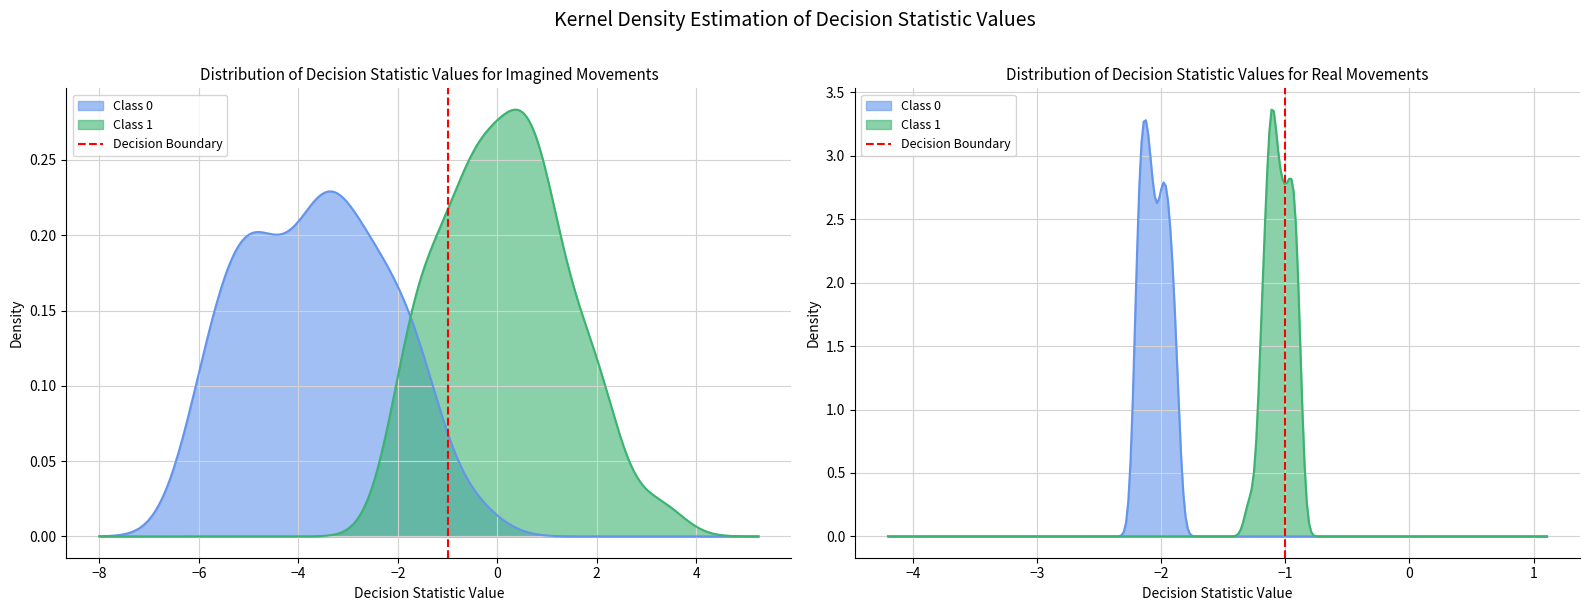

The value at −1 is 1. True or false?

False